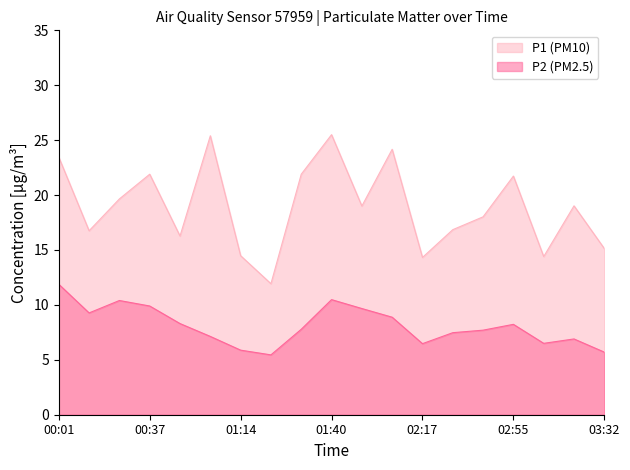

Rank the categories by P2 (PM2.5) value from lowest to highest.

01:26, 03:32, 01:14, 02:17, 03:07, 03:20, 01:02, 02:29, 02:42, 01:36, 02:55, 00:50, 02:04, 00:13, 01:52, 00:37, 00:25, 01:40, 00:01